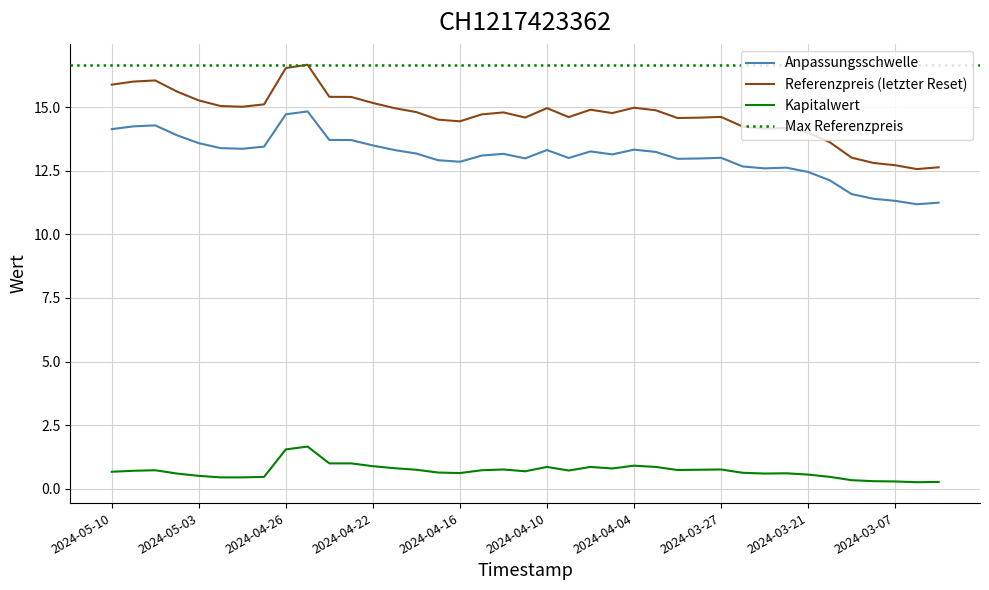

How many lines are shown in the chart?

3